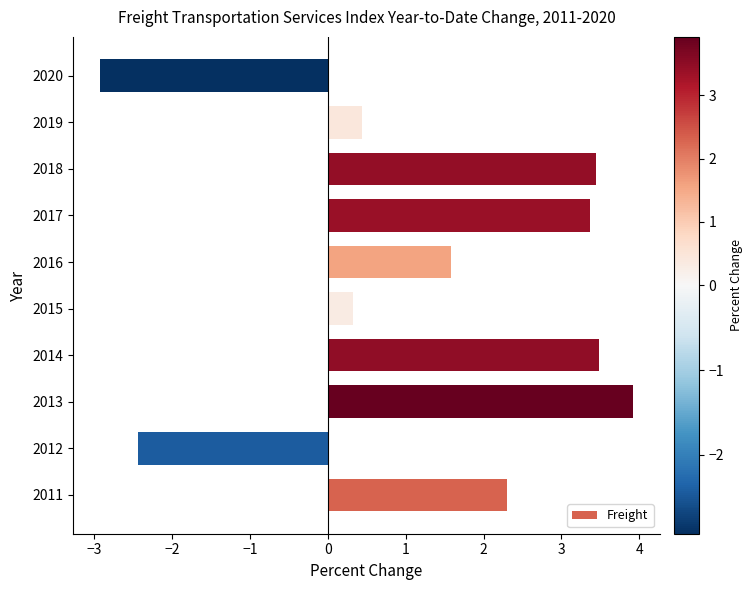

True or false: the data shows -2.9 at 2020.

True